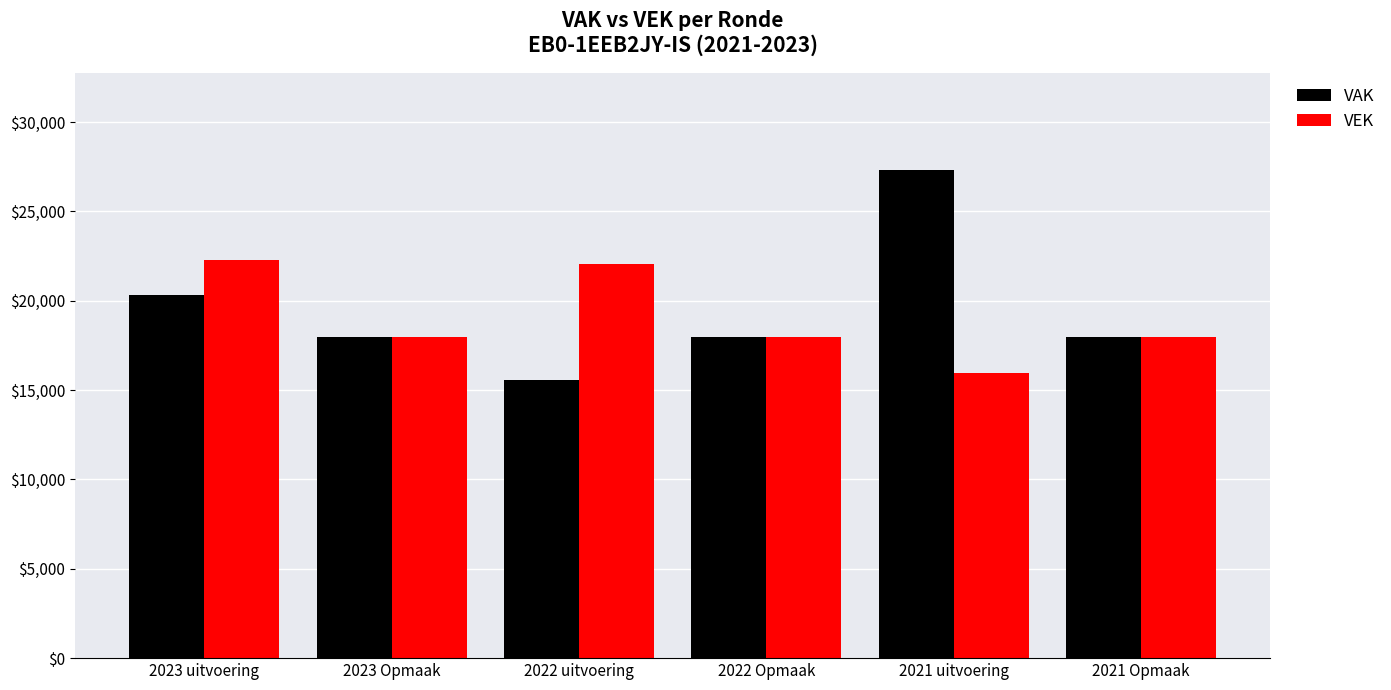

True or false: VEK has a value of 27431 at 2021 Opmaak.

False